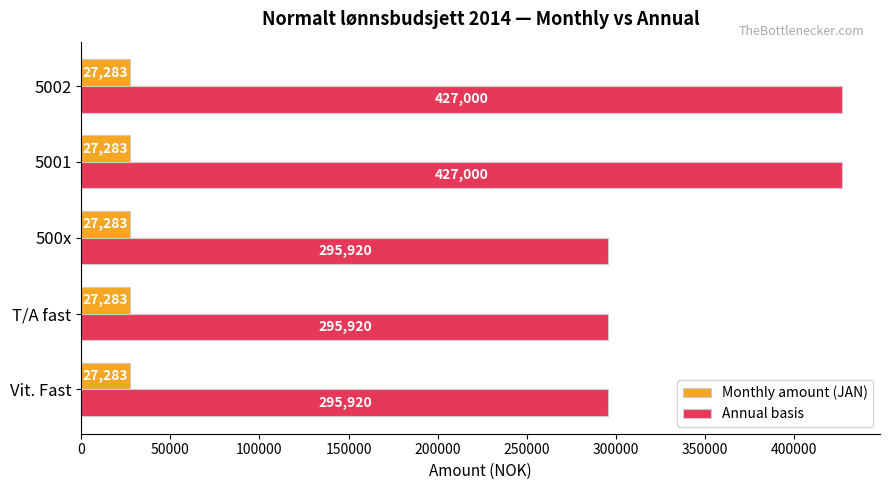

What is the minimum value shown in the chart?

27283.4